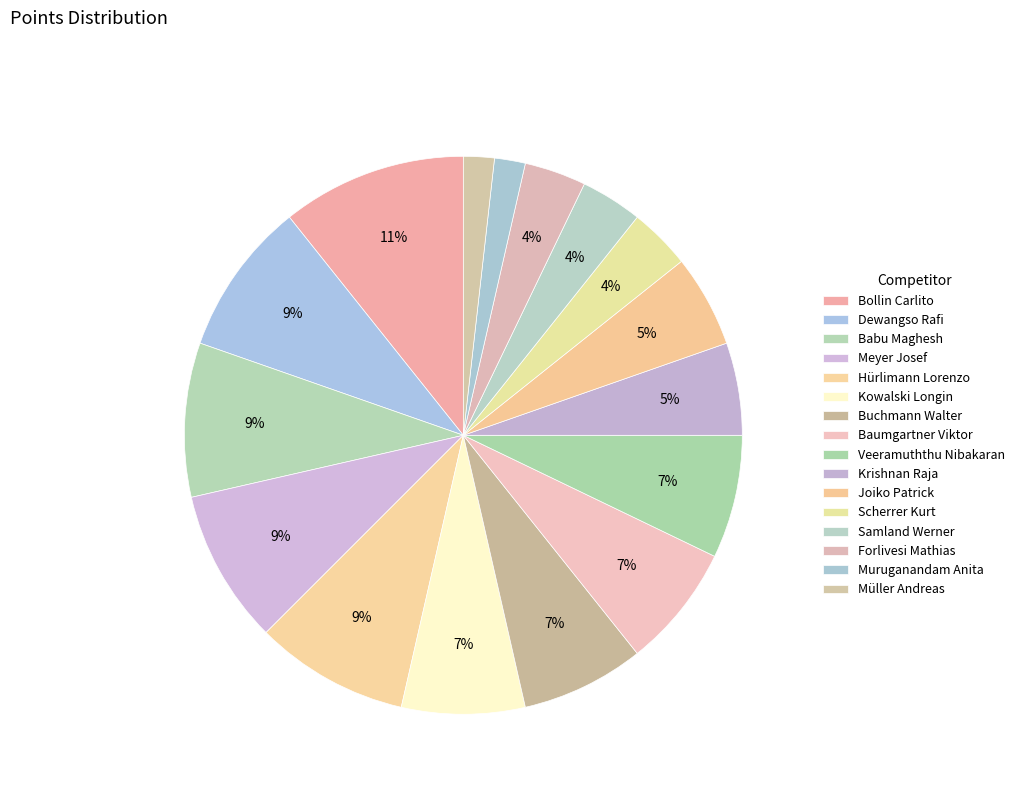

To the nearest percent, what is the difference between the Hürlimann Lorenzo and Kowalski Longin slice percentages?

2%